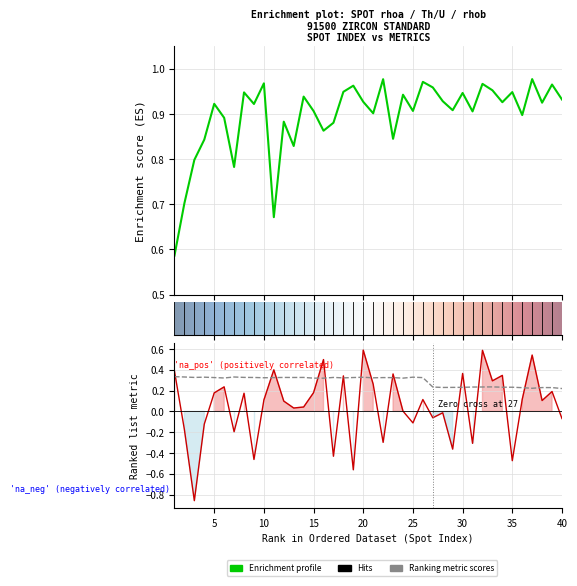

What is the difference between the second highest and minimum values in the rhob series?

1.4